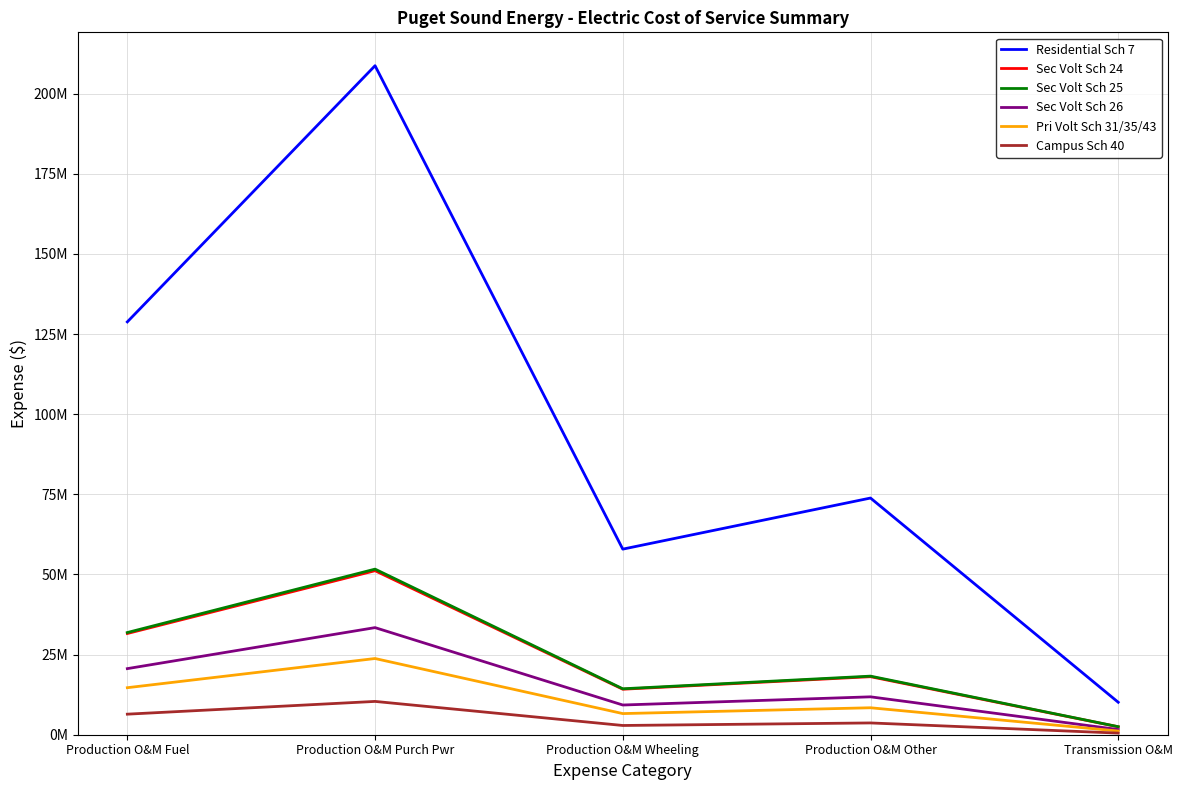

At Transmission O&M, list the series in order from largest to smallest.

Residential Sch 7, Sec Volt Sch 25, Sec Volt Sch 24, Sec Volt Sch 26, Pri Volt Sch 31/35/43, Campus Sch 40